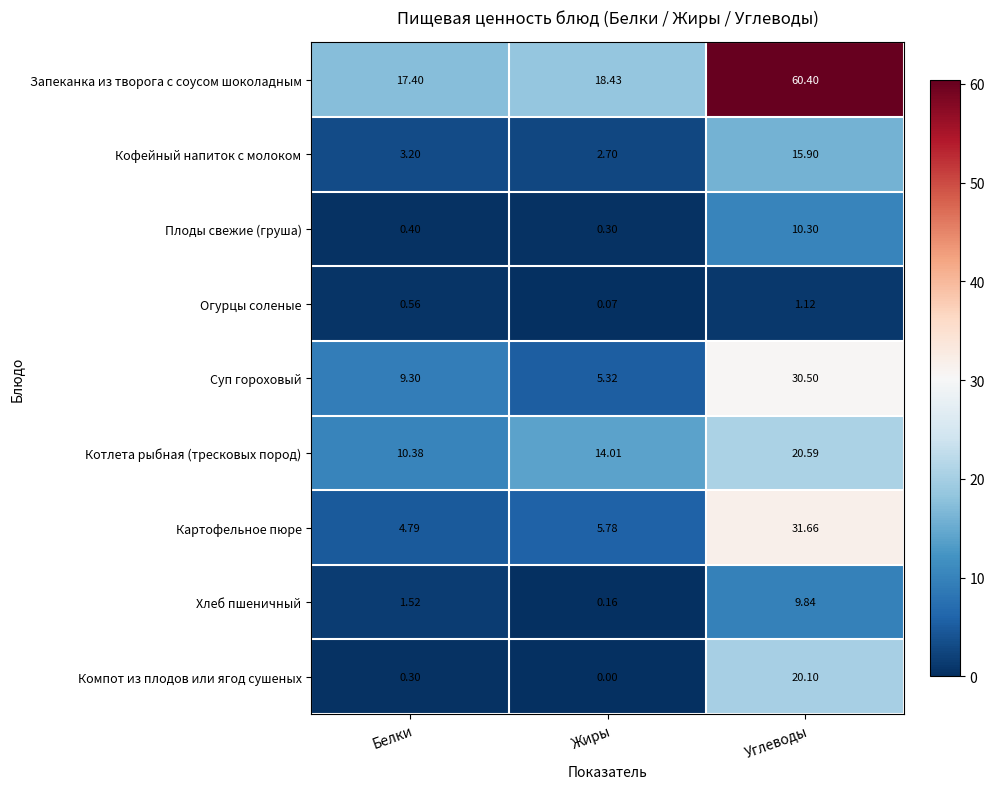

Between Белки and Углеводы, which series saw the biggest shift?

Запеканка из творога с соусом шоколадным